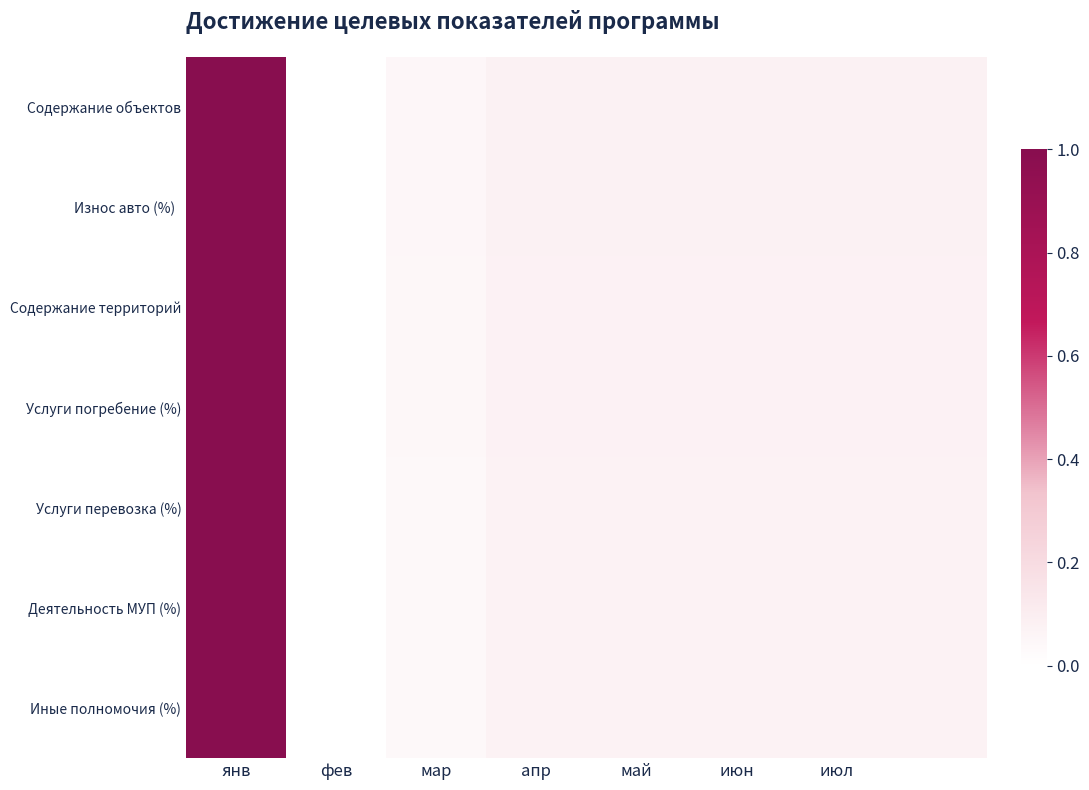

How many series are shown in this chart?

7